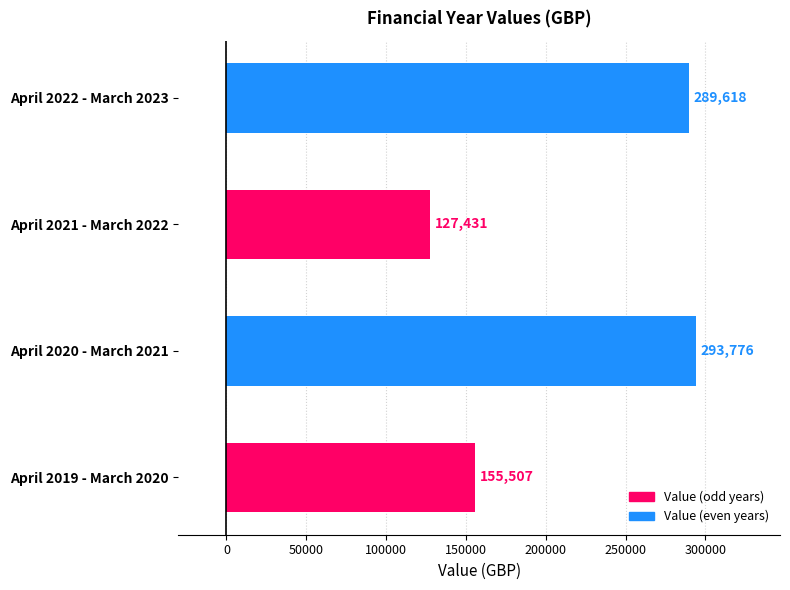

Is it true that the value at April 2021 - March 2022 is 127430.7?

True